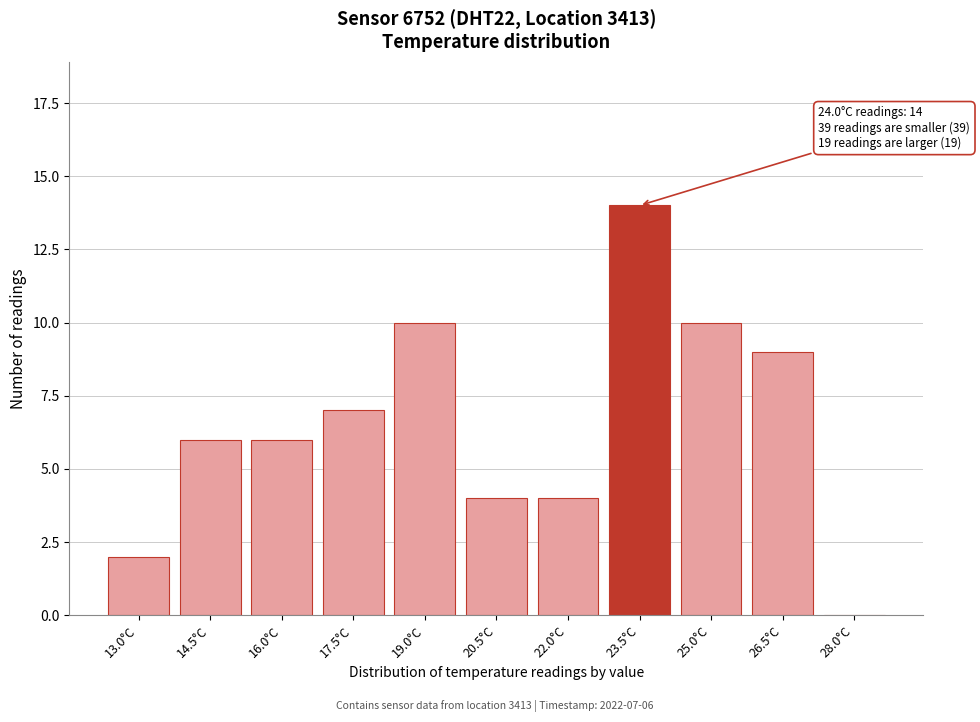

What is the maximum value shown in the chart?

14